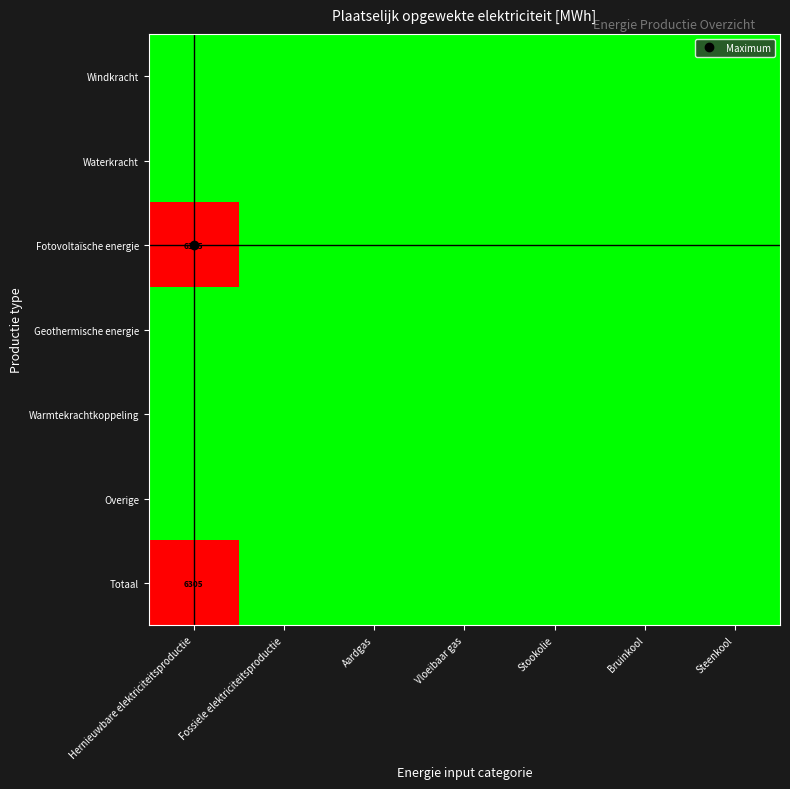

At how many categories does at least one series exceed 0?

1